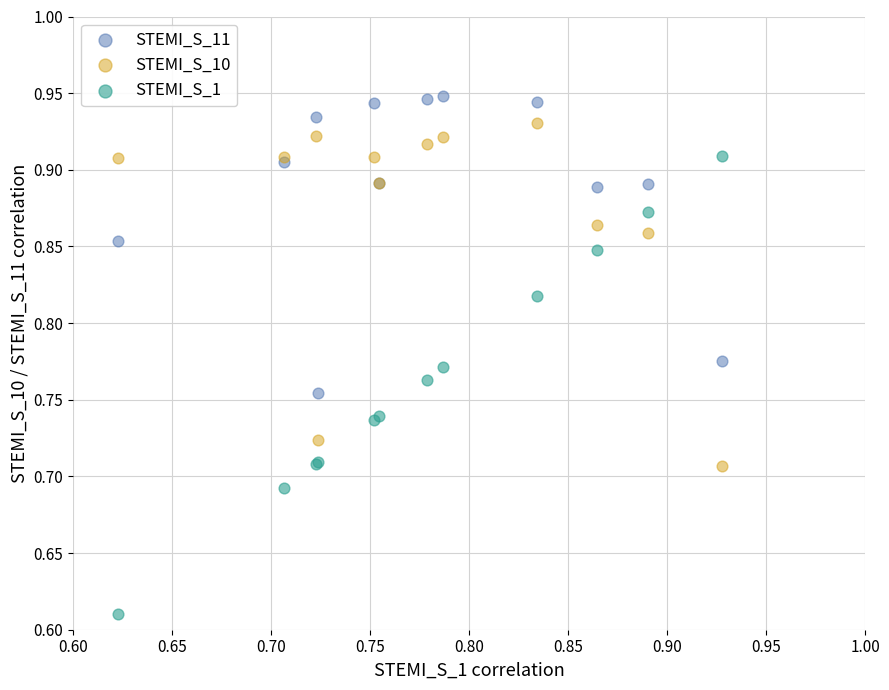

Which series reaches the minimum Y coordinate?

STEMI_S_1